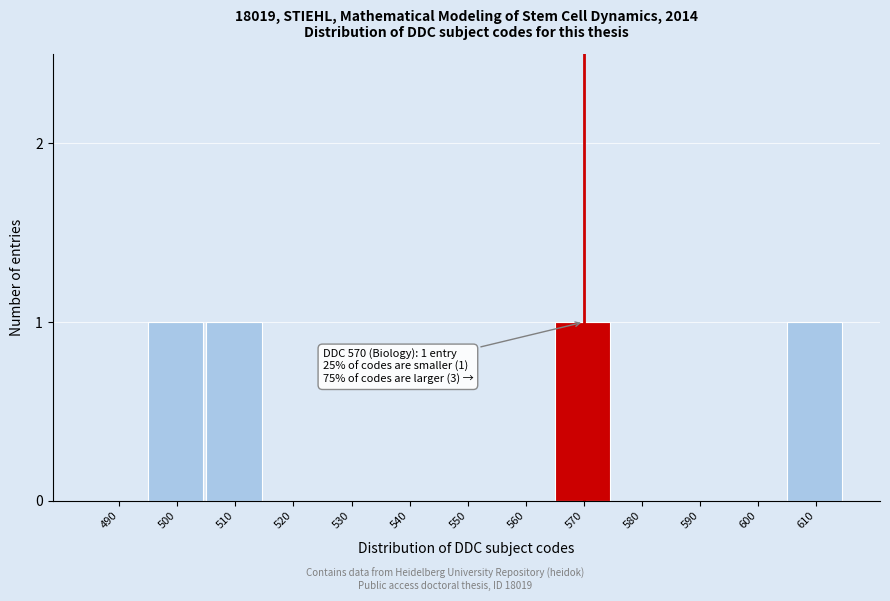

Reading right to left, transcribe all the data shown in this chart.

610=1	600=0	590=0	580=0	570=1	560=0	550=0	540=0	530=0	520=0	510=1	500=1	490=0